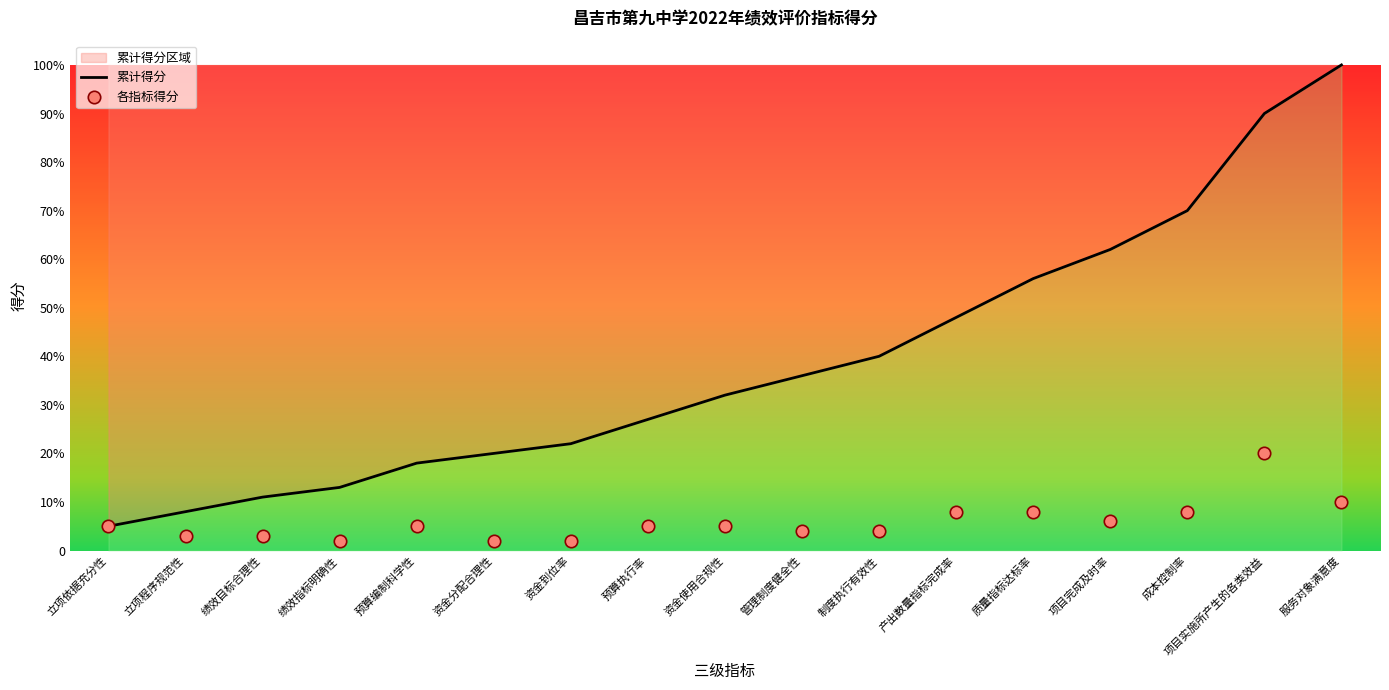

At which category is the sum across all series the highest?

项目实施所产生的各类效益